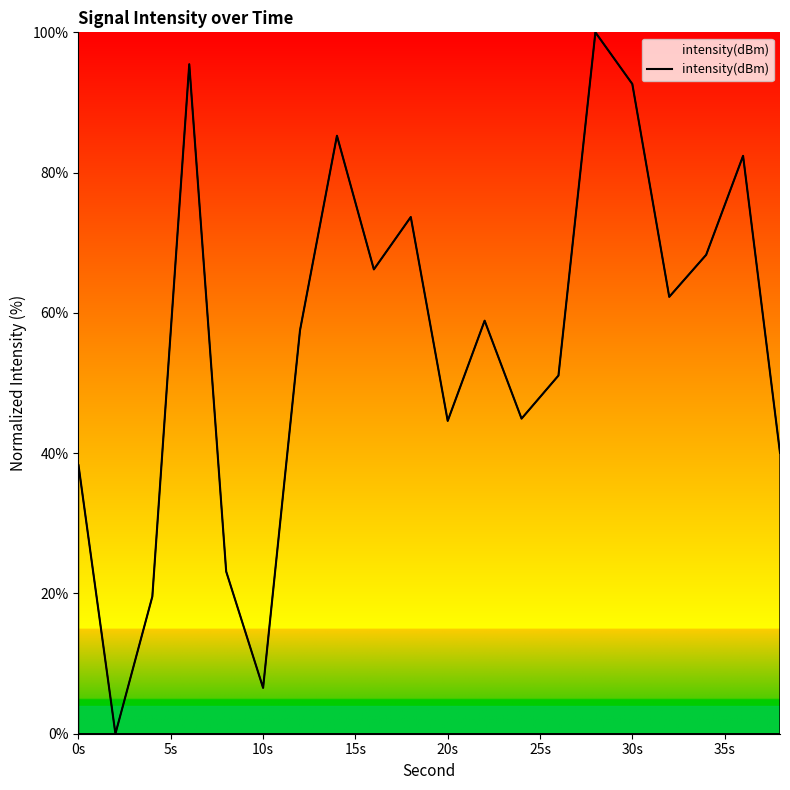

What is the difference between the maximum and minimum values?

100.0